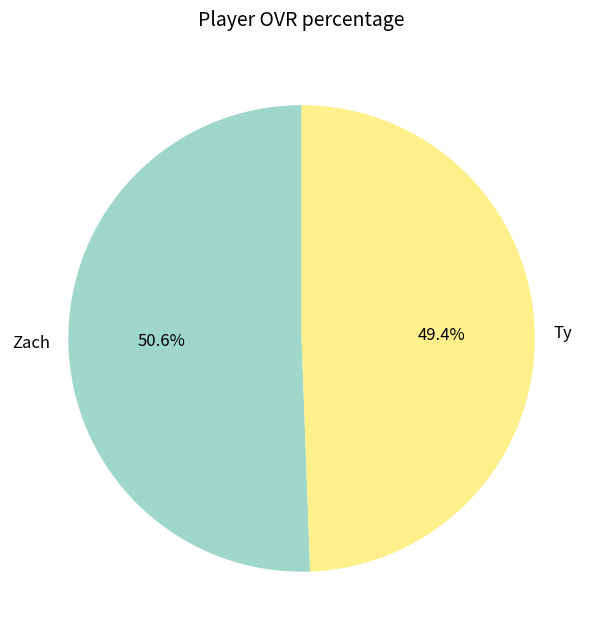

What percentage is the Zach slice, to the nearest percent?

51%